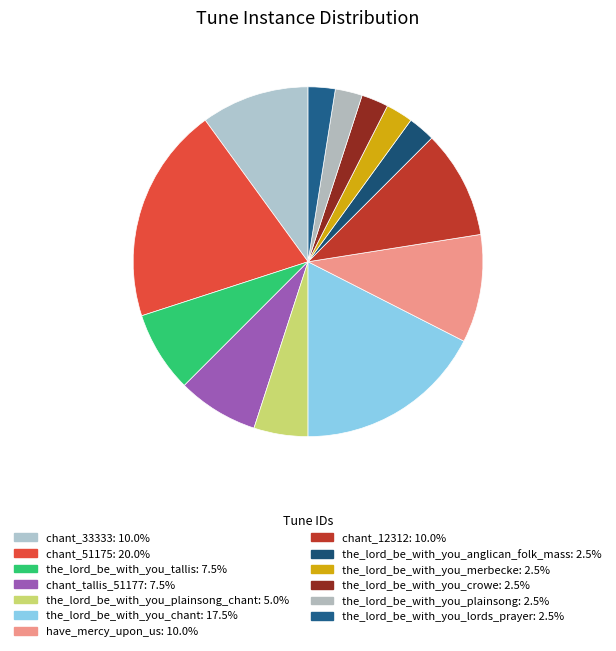

Is there any slice that represents more than half of the pie?

No